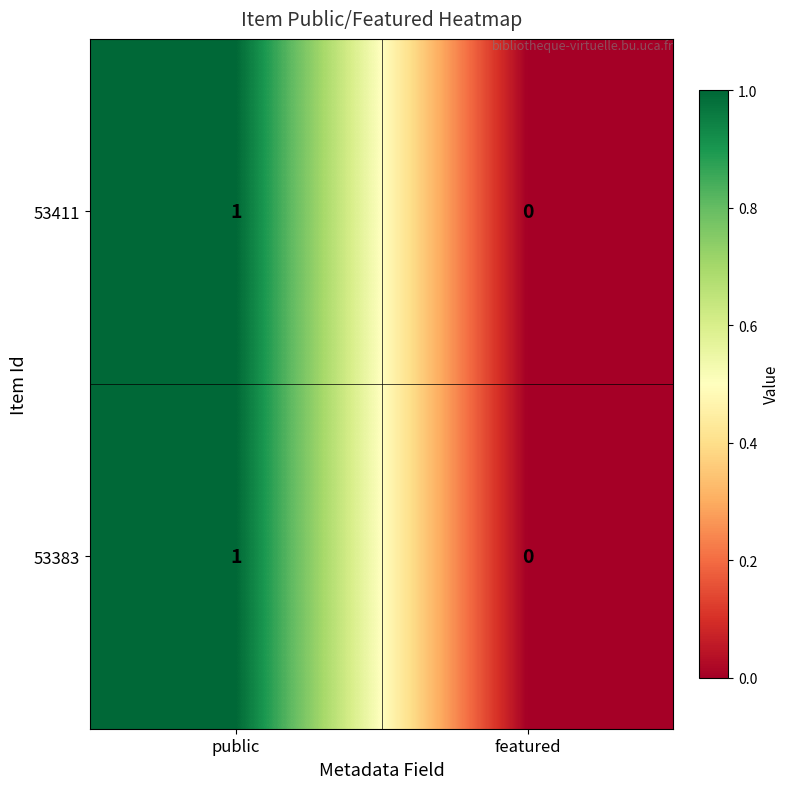

Reading left to right, transcribe all the data shown in this chart.

53411: public=1	featured=0
53383: public=1	featured=0